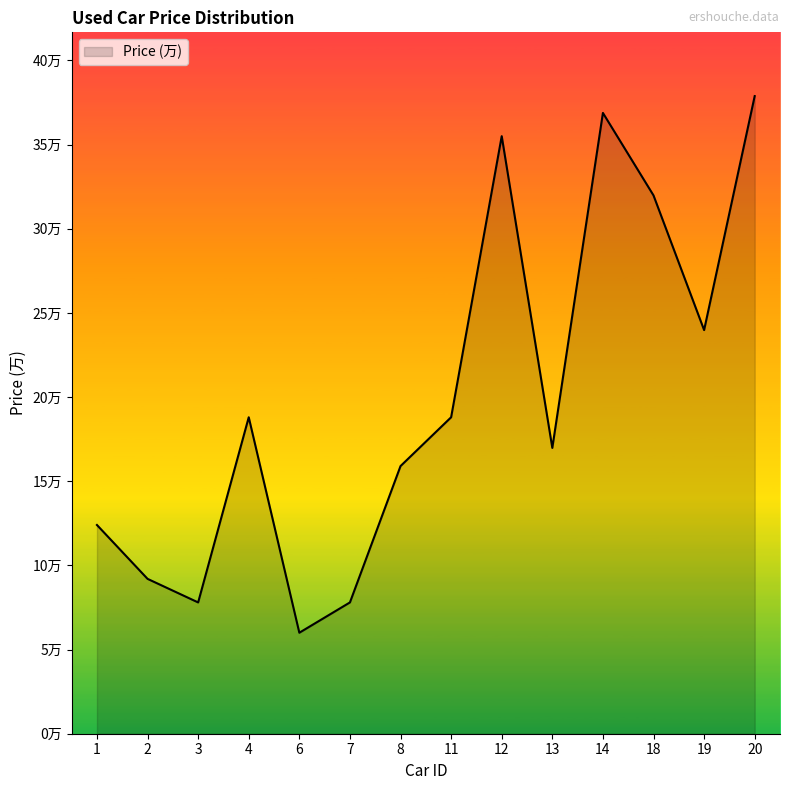

List the labels in order of value, largest first.

20, 14, 12, 18, 19, 4, 11, 13, 8, 1, 2, 3, 7, 6